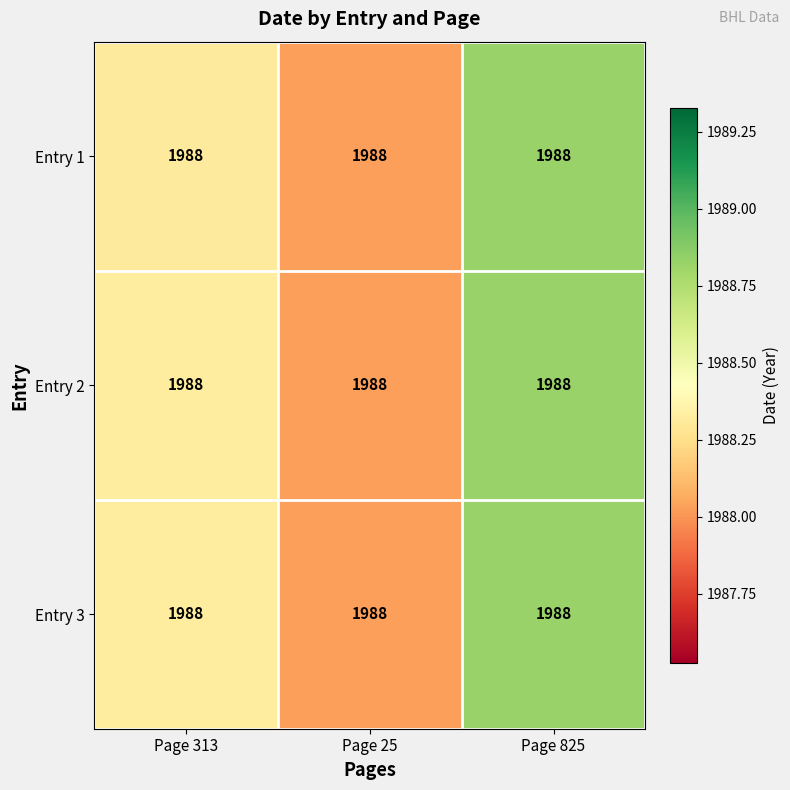

Reading left to right, list all the values displayed in this chart.

Entry 1: Page 313=1988.0	Page 25=1988.0	Page 825=1988.0
Entry 2: Page 313=1988.0	Page 25=1988.0	Page 825=1988.0
Entry 3: Page 313=1988.0	Page 25=1988.0	Page 825=1988.0